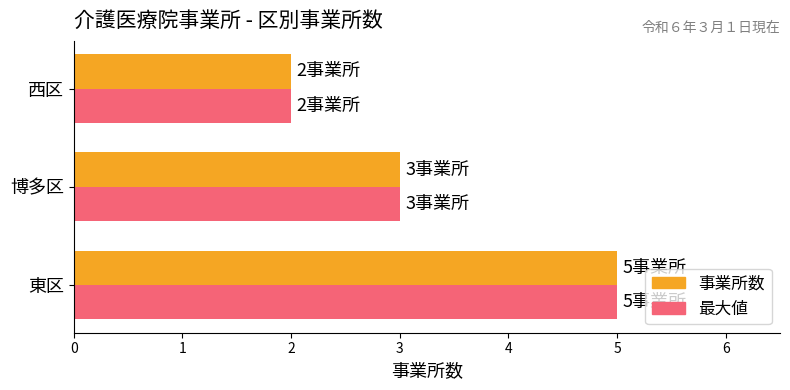

Is the value of 最大値 at 西区 greater than the value of 事業所数 at 博多区?

No